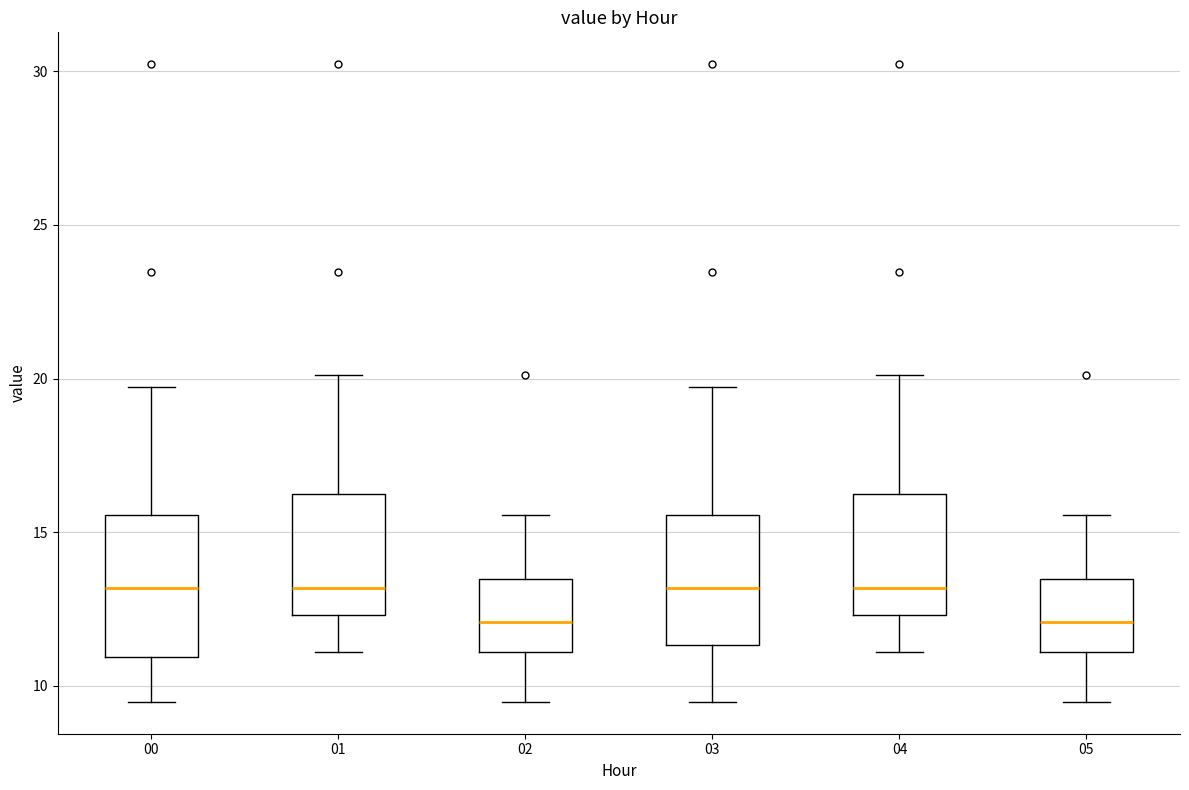

Reading left to right, read every box against the y-axis: the position of its median line, the range the box covers, and the ends of its whiskers. The values are not printed on the chart, so give them approximately, as read against the axis.

00: median 13.0, box 11.0 to 15.5, whiskers 9.5 to 19.5
01: median 13.0, box 12.5 to 16.5, whiskers 11.0 to 20.0
02: median 12.0, box 11.0 to 13.5, whiskers 9.5 to 15.5
03: median 13.0, box 11.5 to 15.5, whiskers 9.5 to 19.5
04: median 13.0, box 12.5 to 16.5, whiskers 11.0 to 20.0
05: median 12.0, box 11.0 to 13.5, whiskers 9.5 to 15.5